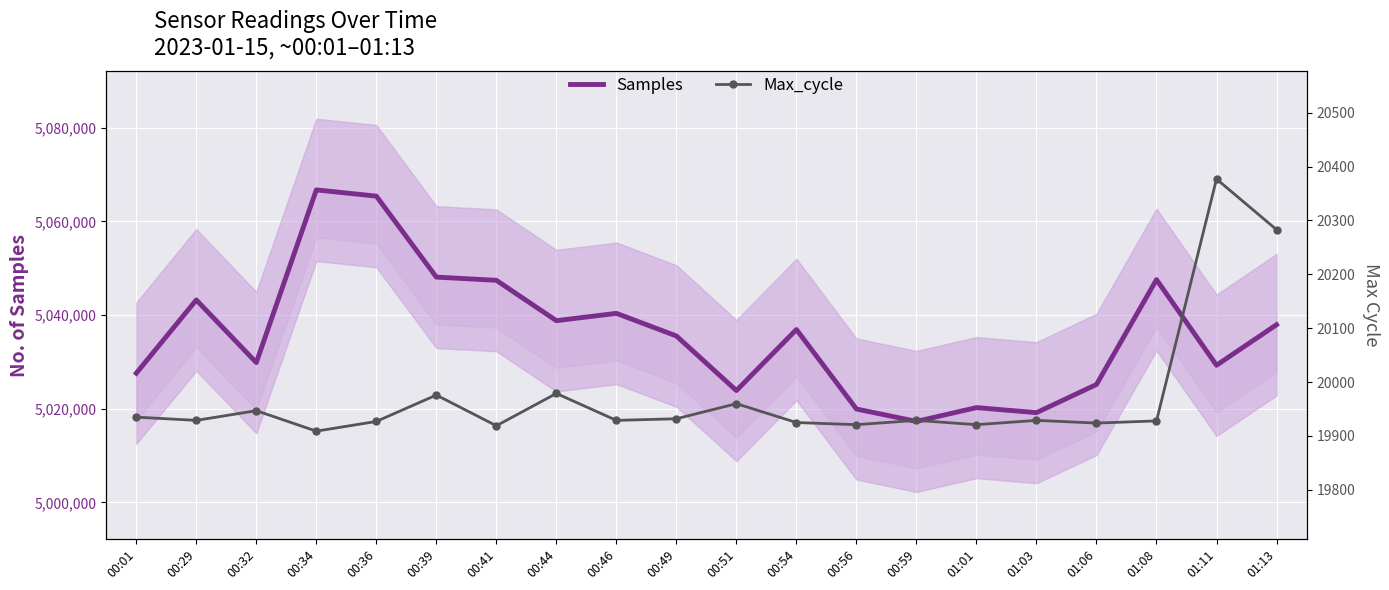

What position from the right is 00:39?

15